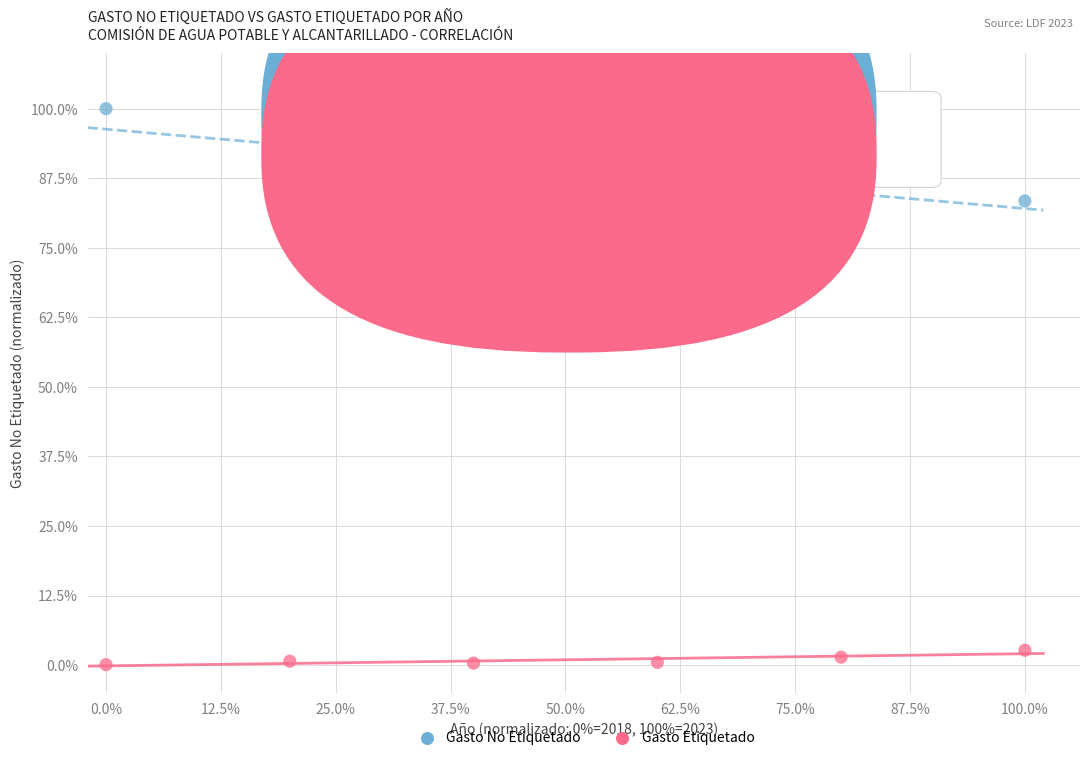

Which series has the widest spread of Y values?

Gasto No Etiquetado